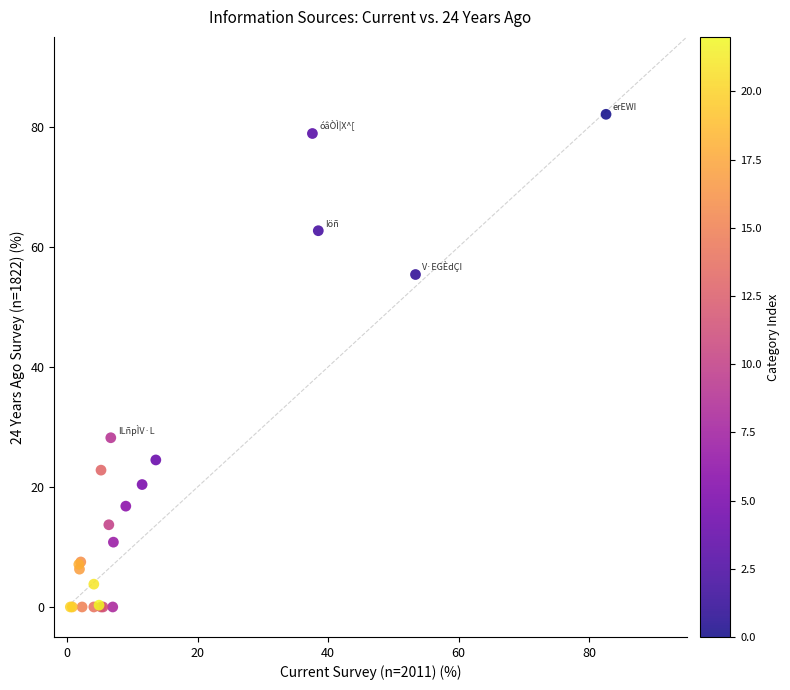

What Y value in the scatter plot is closest to 41?

28.2